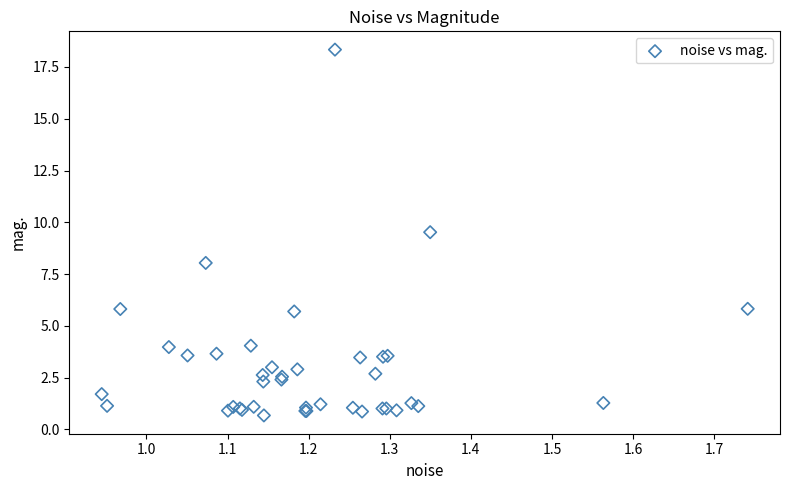

What Y value in the scatter plot is closest to 9?

9.5